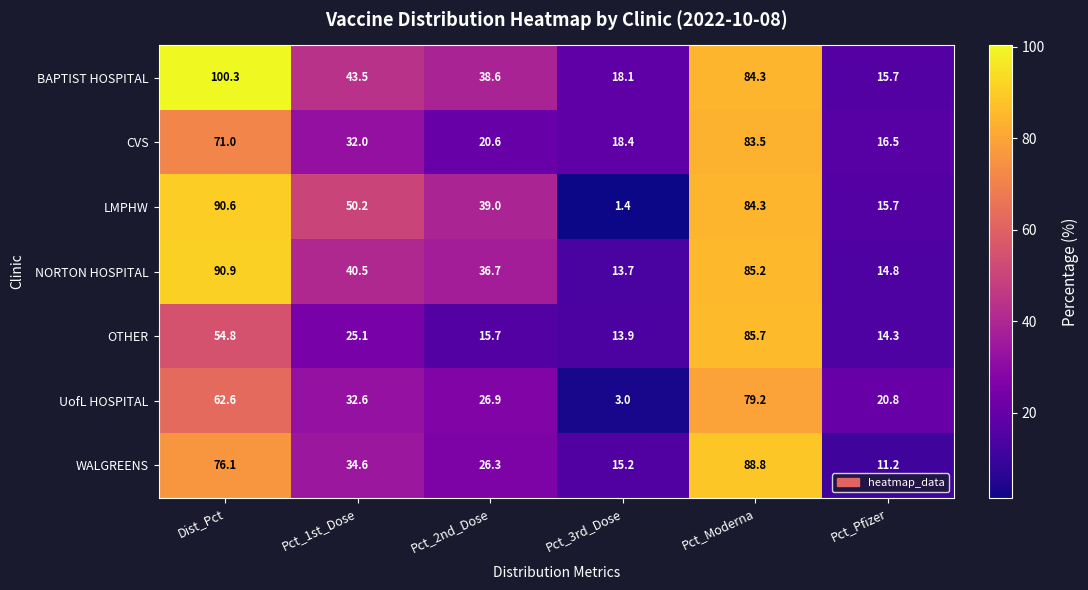

What is the difference between the maximum and second lowest values in the UofL HOSPITAL series?

58.4